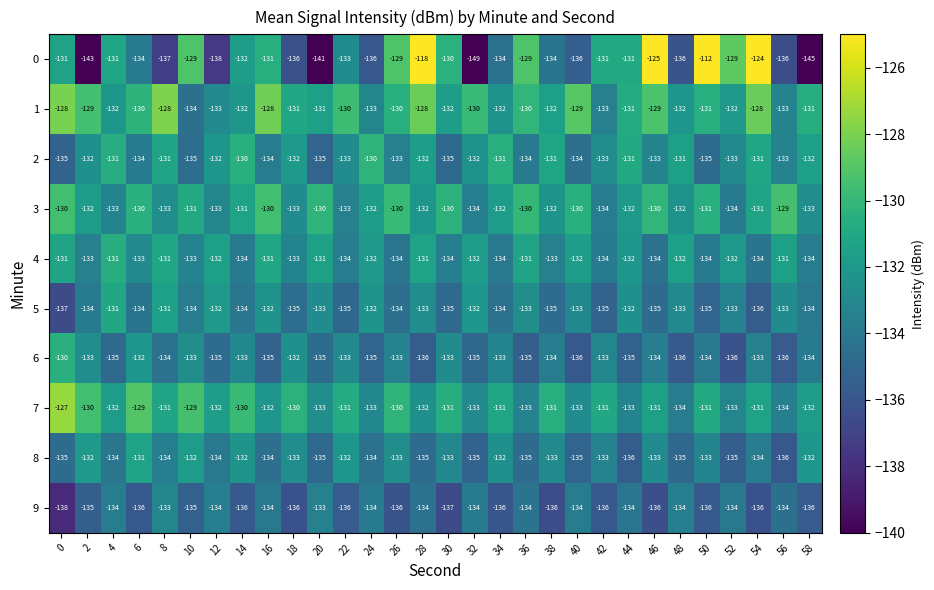

At which label is 0 closest to -130?

30